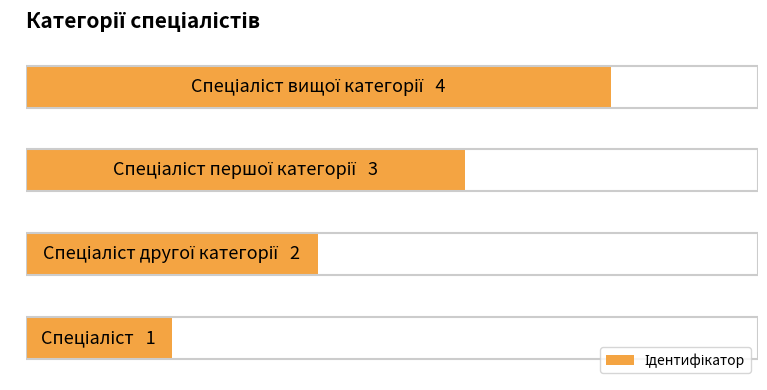

Does the chart contain any negative values?

No